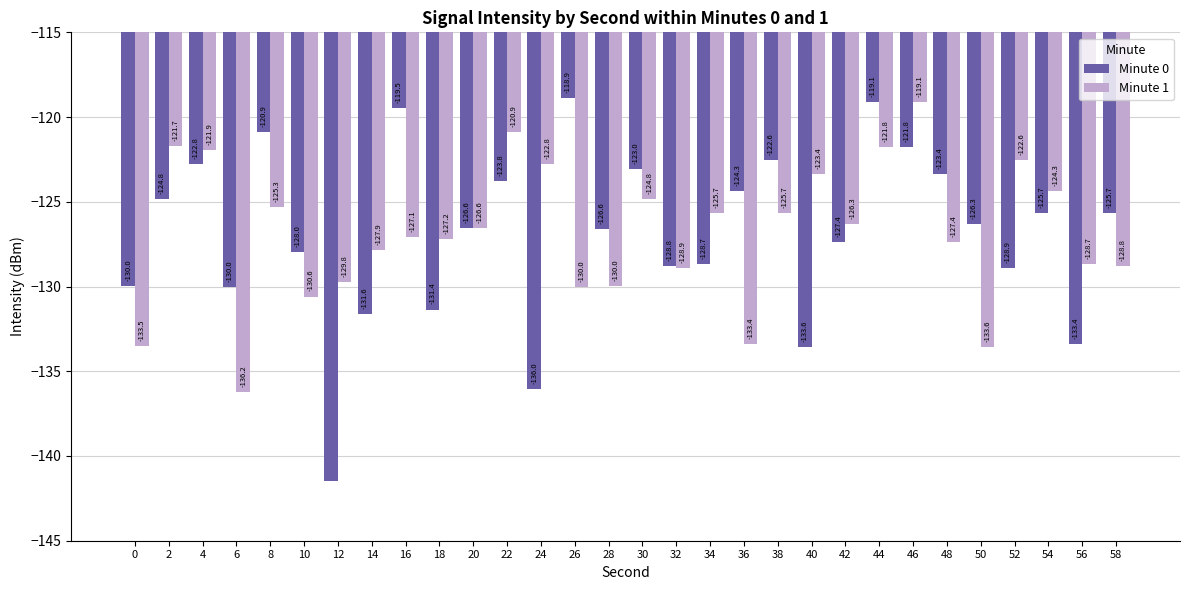

Are the bars grouped side by side (vs. stacked)?

Yes